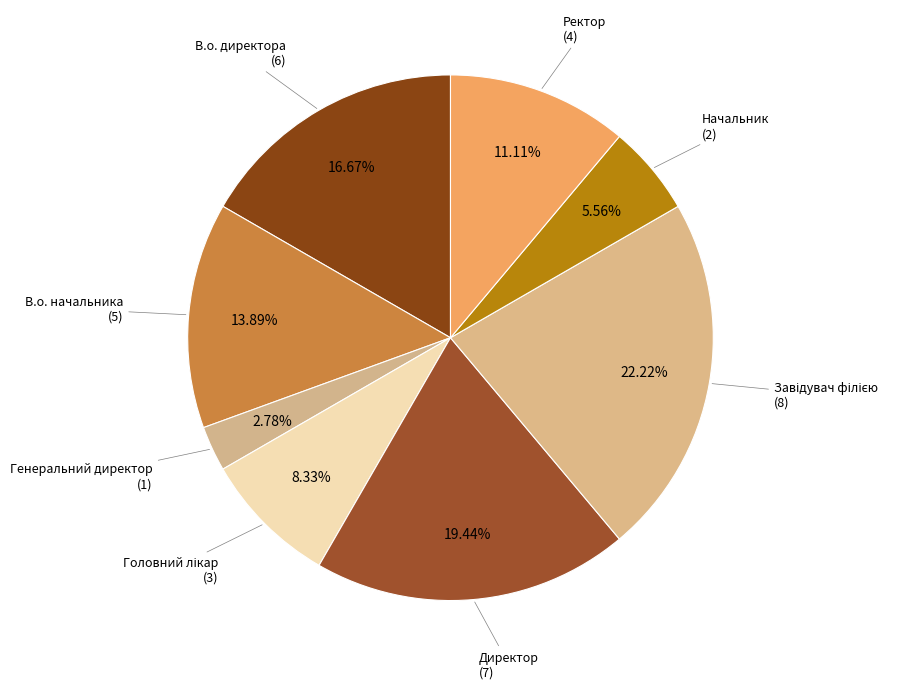

Is there a majority slice in this chart?

No